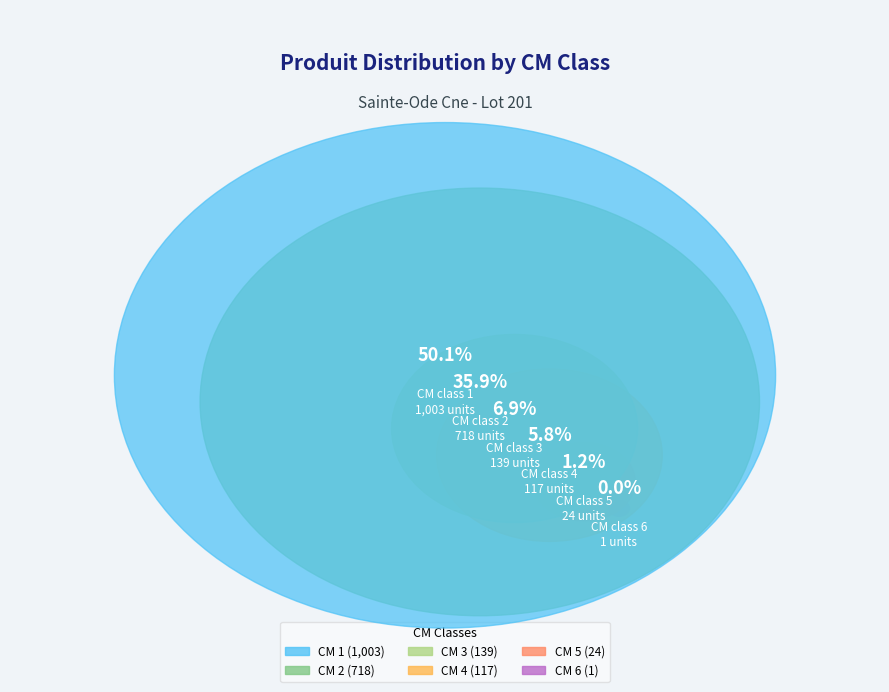

Between 4 and 3, which is larger?

3